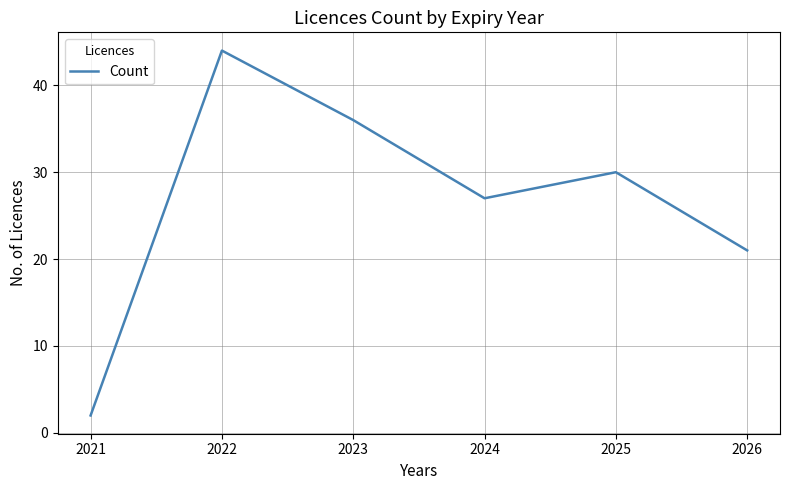

Between 2025 and 2026, which is larger?

2025